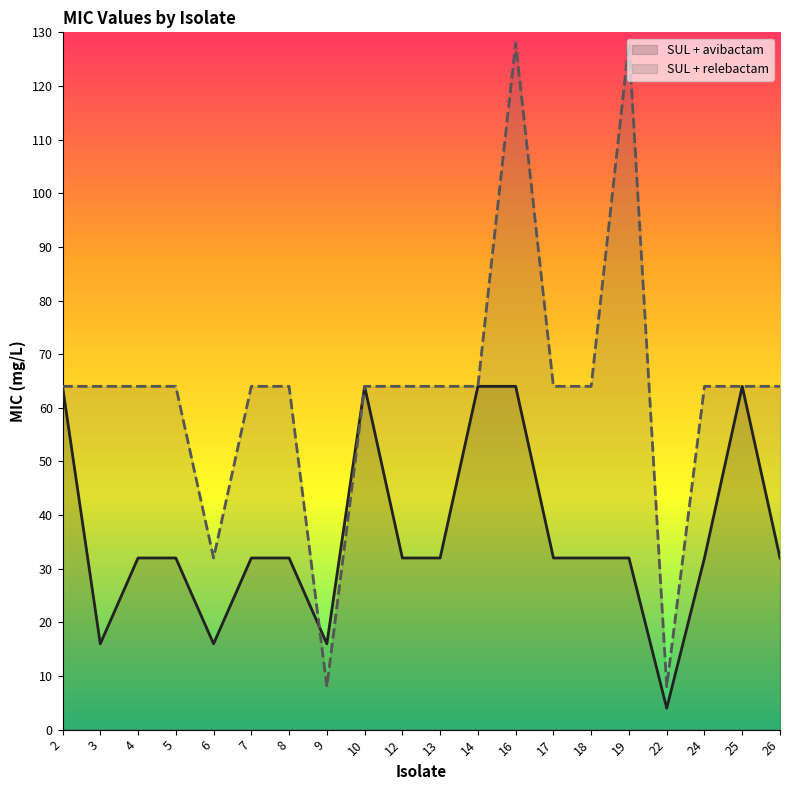

What is the smallest value displayed?

4